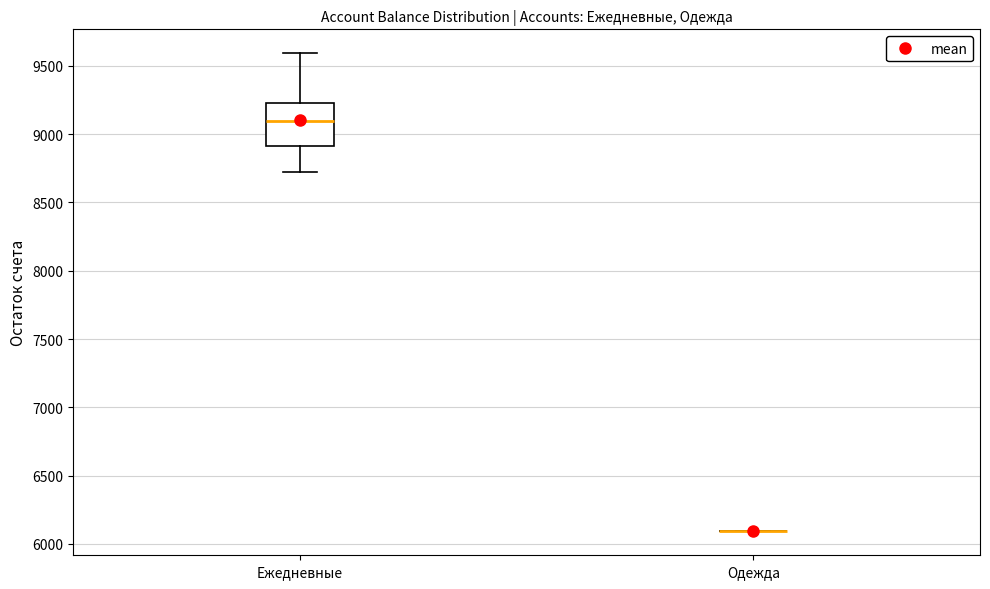

Where does the lower whisker of the box for Ежедневные end on the y-axis? The values are not printed on the chart, so give them approximately, as read against the axis.

8700